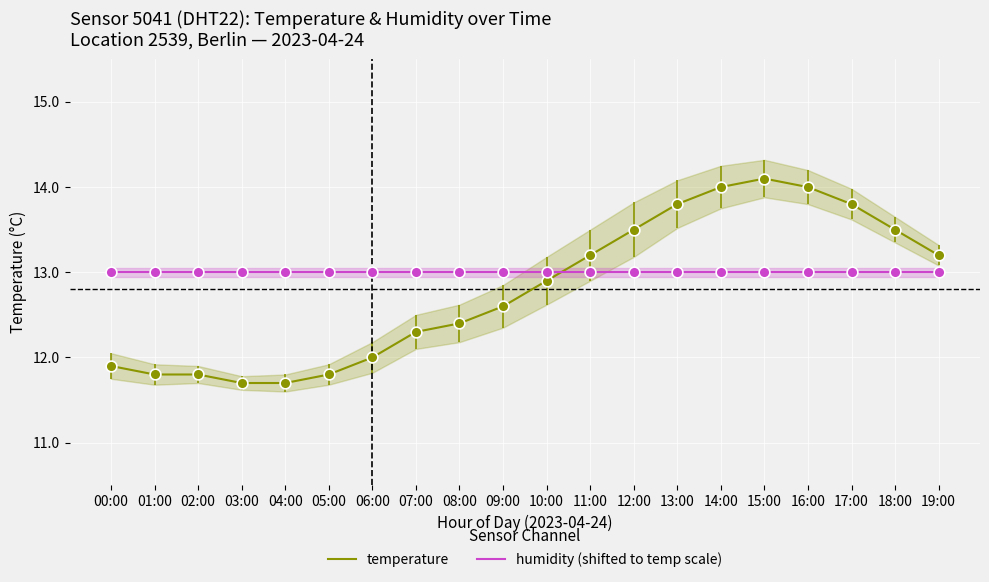

What are all the series names shown in the legend?

temperature, humidity (shifted to temp scale)